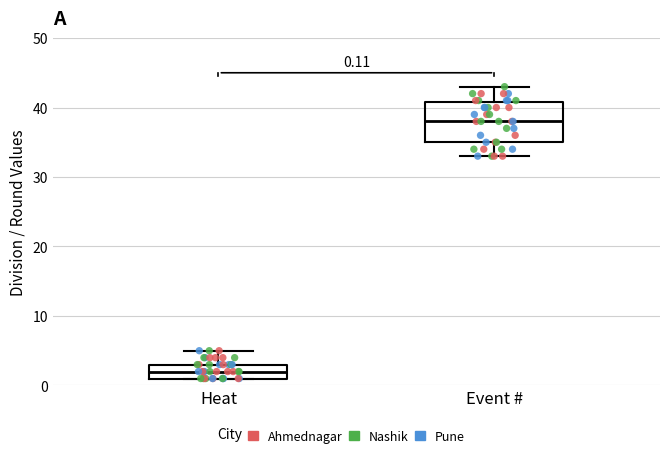

Which box has the highest median line?

Event #